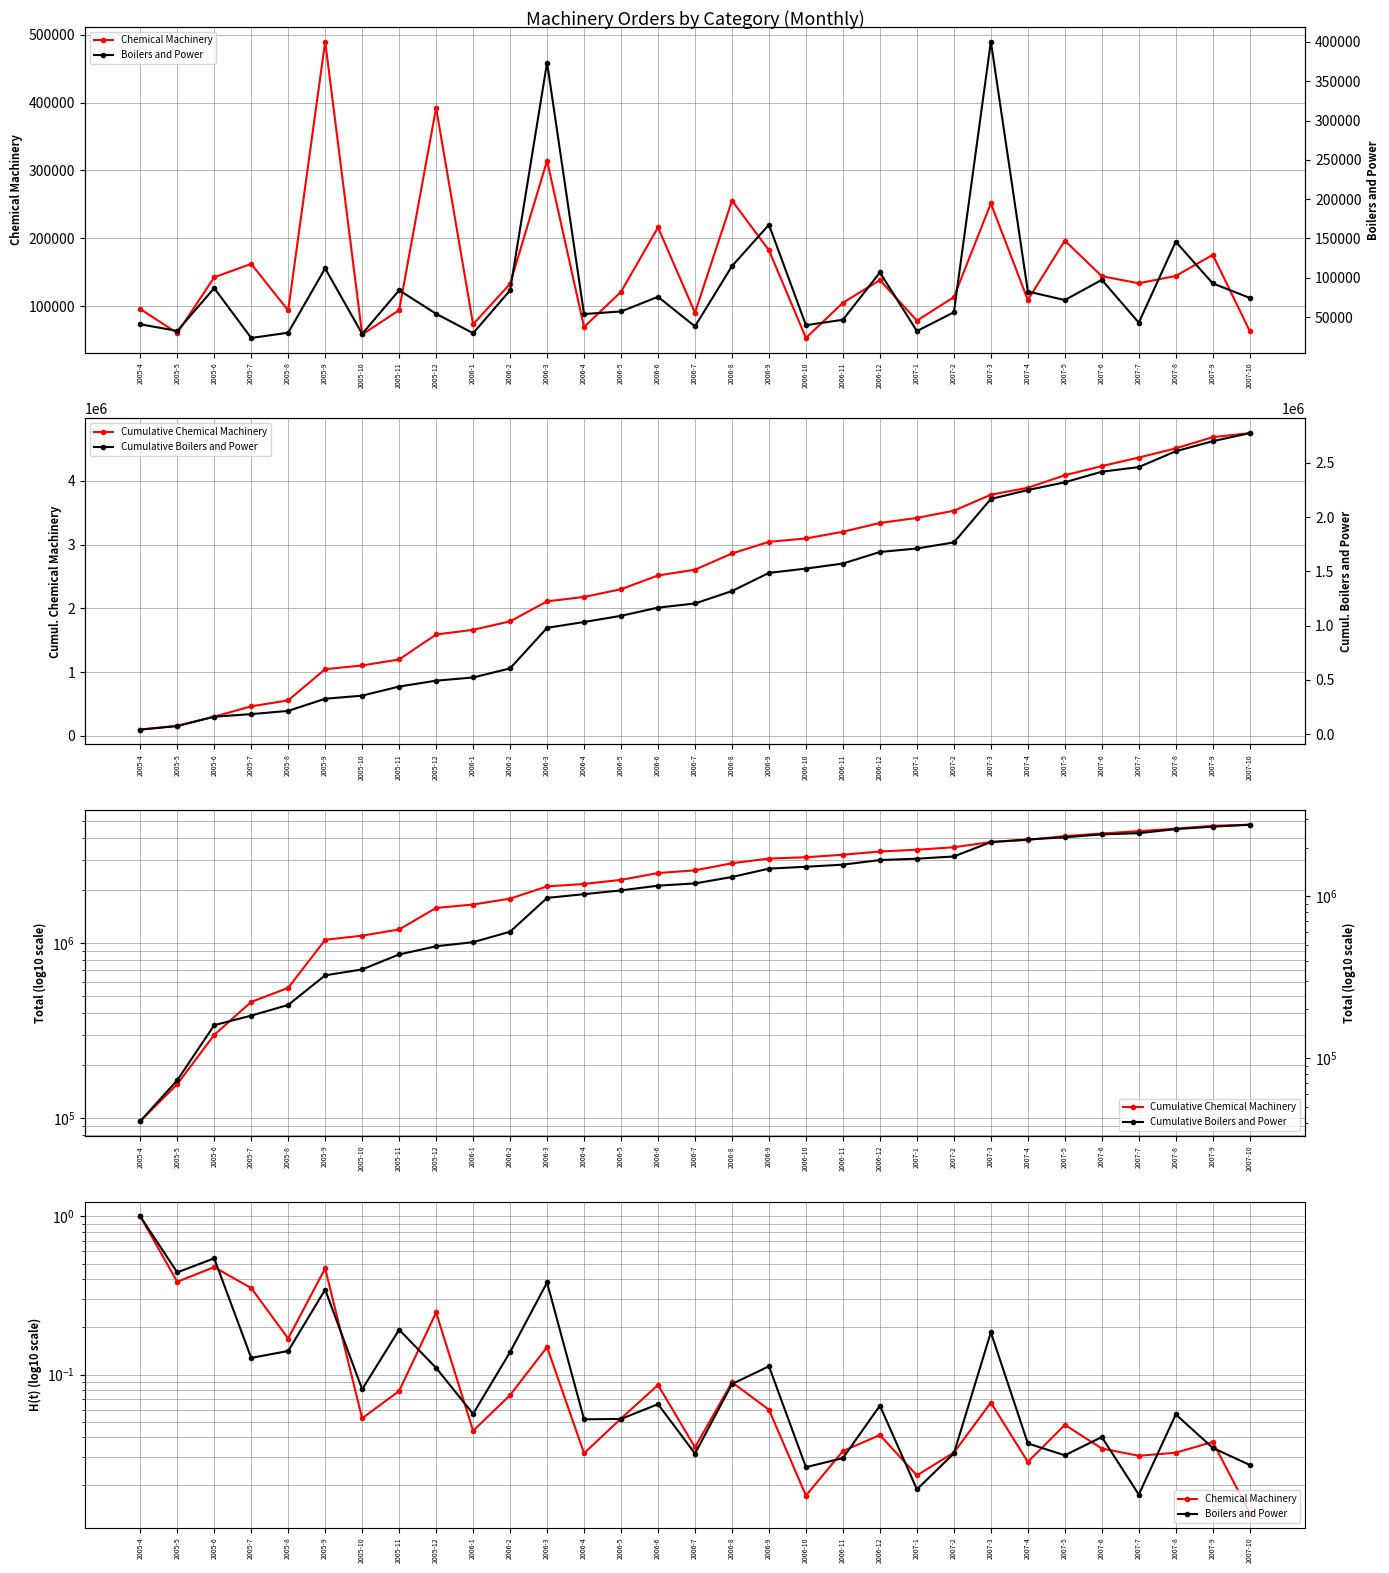

What is the difference between the Cumulative Chemical Machinery values at 2006-9 and 2005-12?

1455088.0